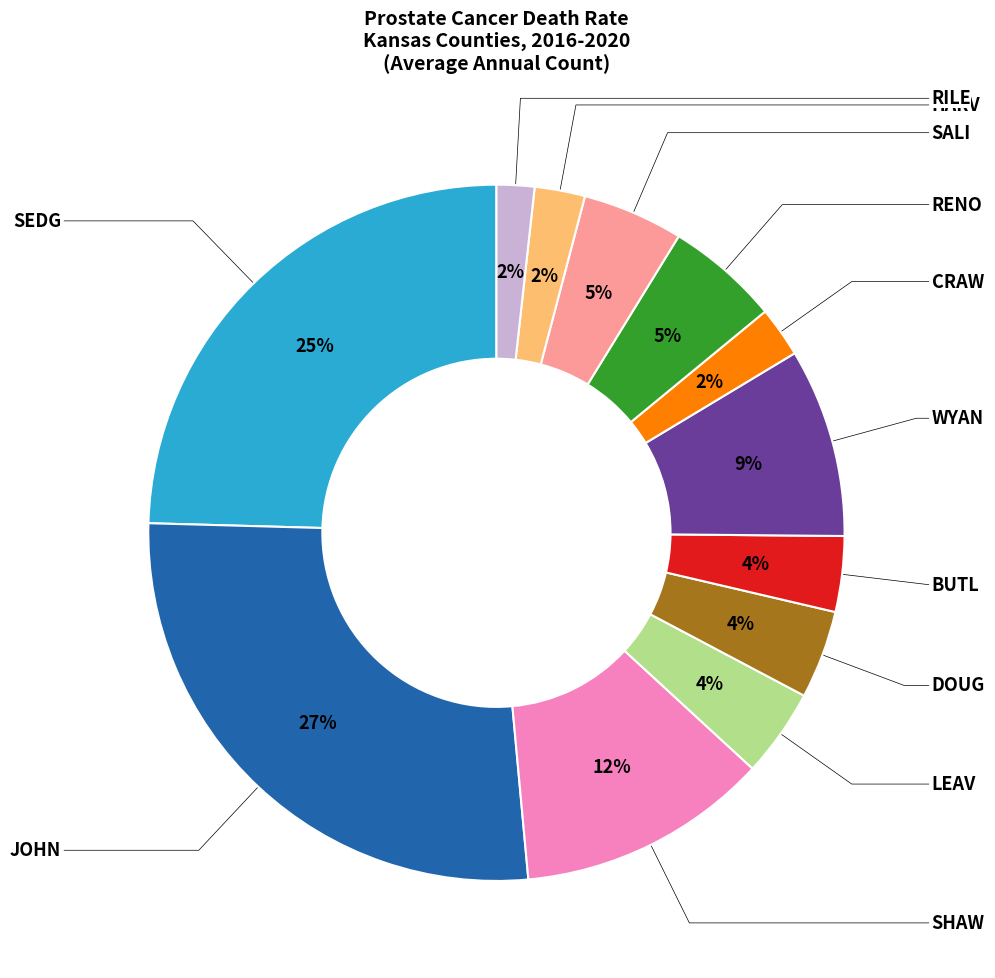

Does any single category account for the majority?

No